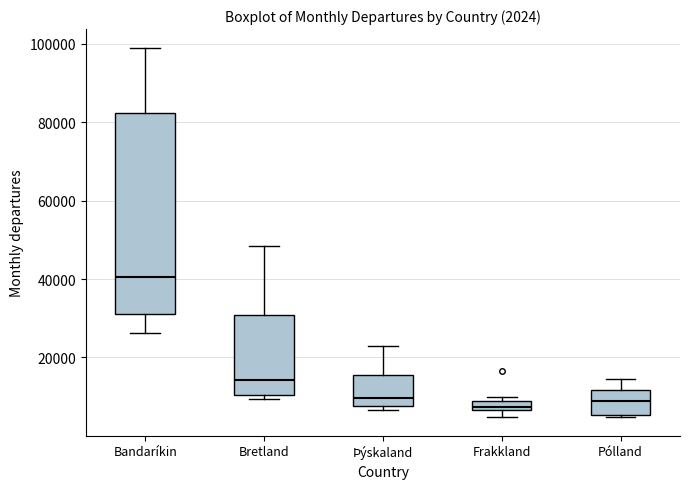

Comparing the boxes themselves (not the whiskers), which one is the tallest?

Bandaríkin